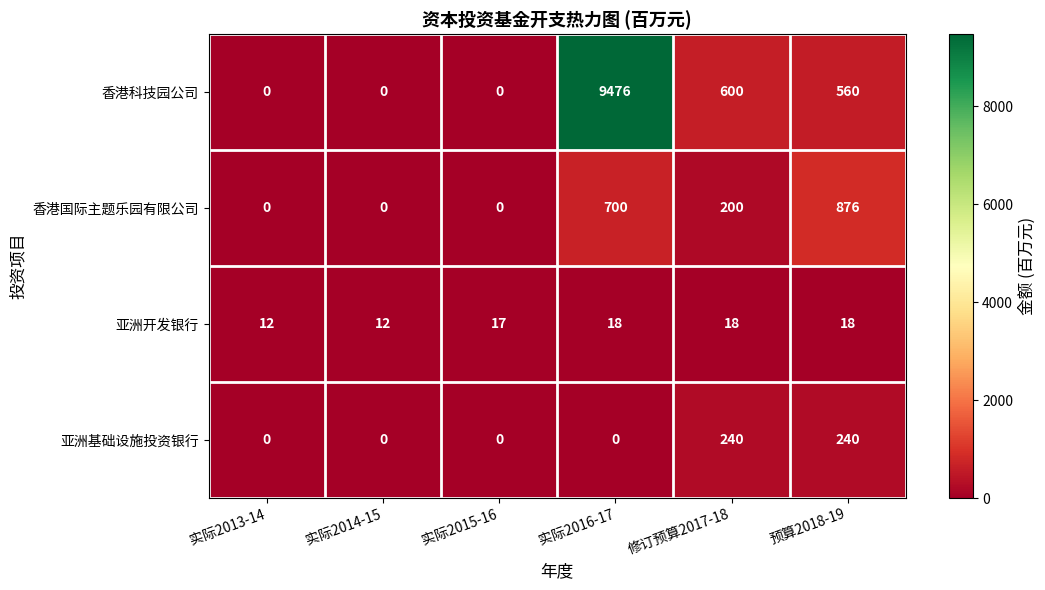

Which series has the largest range (max minus min)?

香港科技园公司